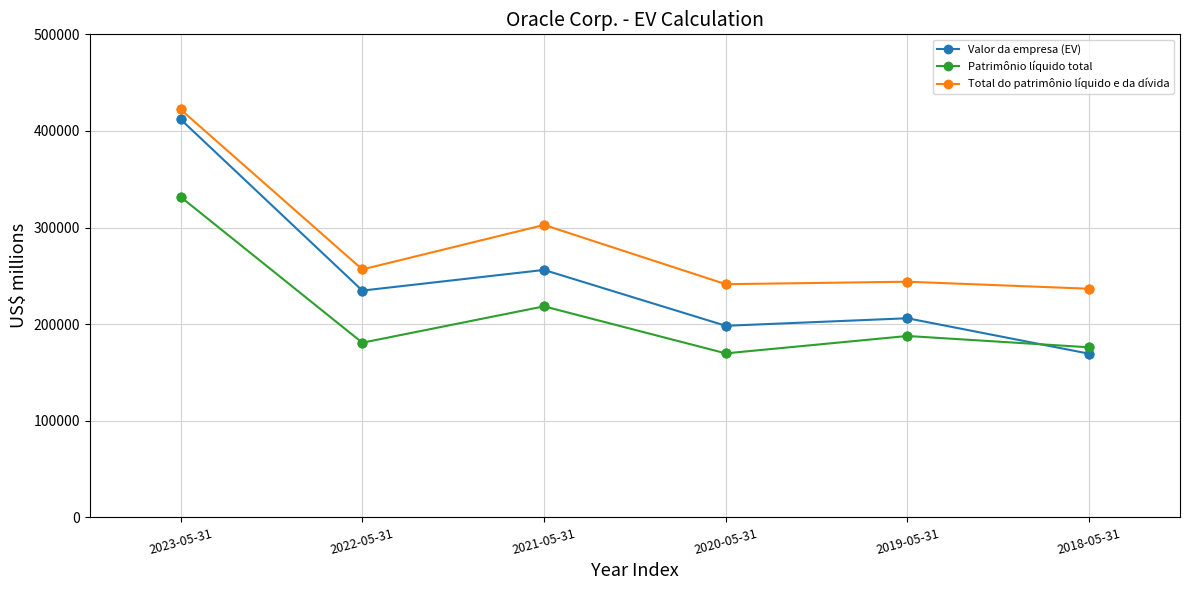

Which series has the largest range (max minus min)?

Valor da empresa (EV)